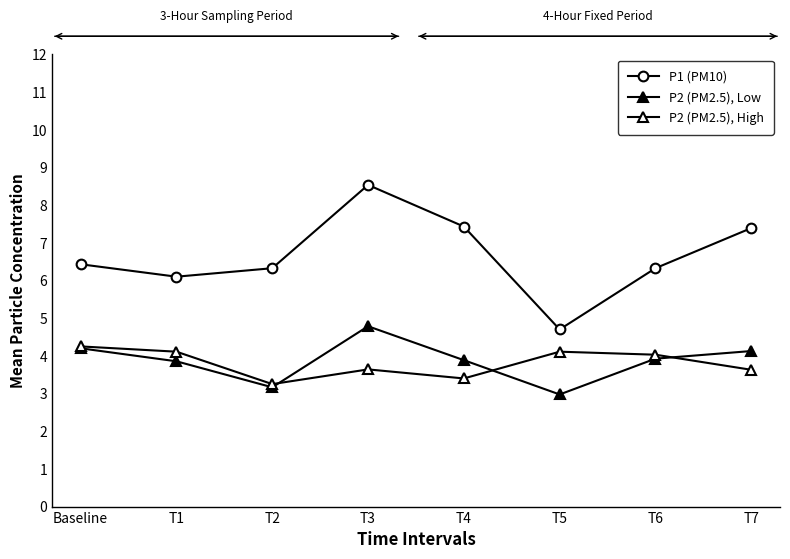

What position from the left is T3?

4